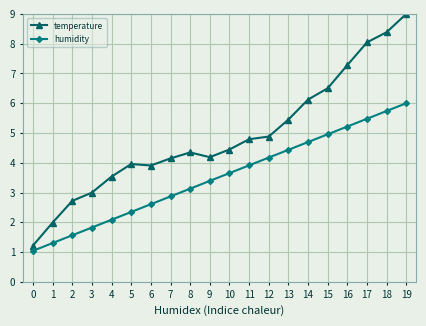

What is the average value of the temperature series?

4.9